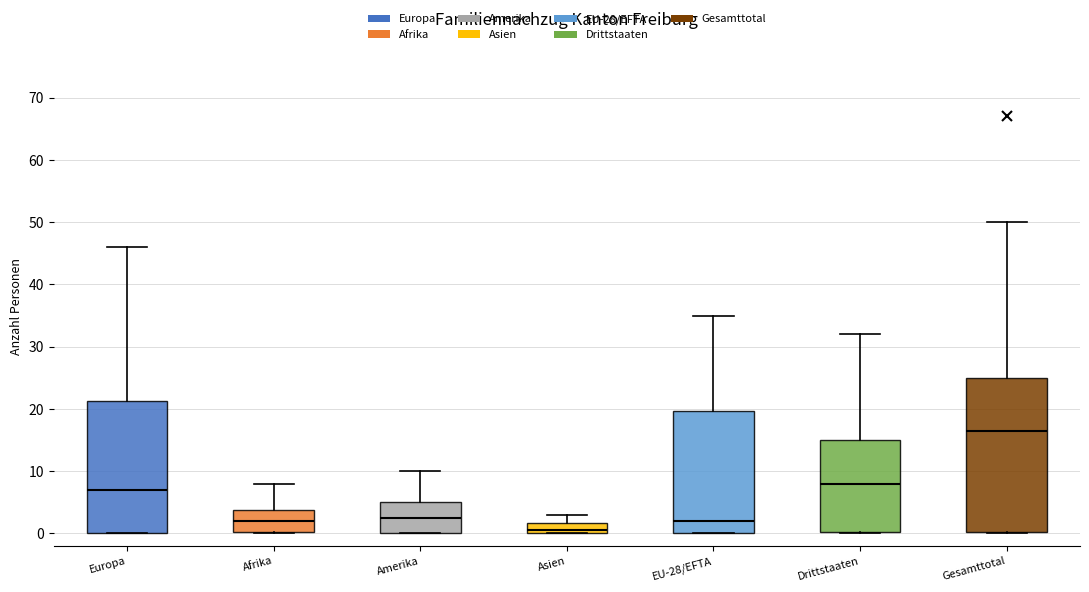

Which box's median line is the highest?

Gesamttotal